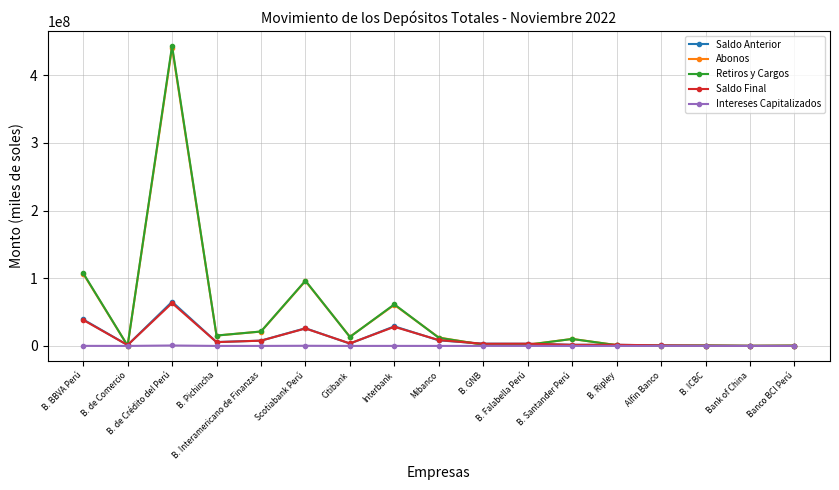

What is the highest value of the Saldo Anterior series?

65268332.4